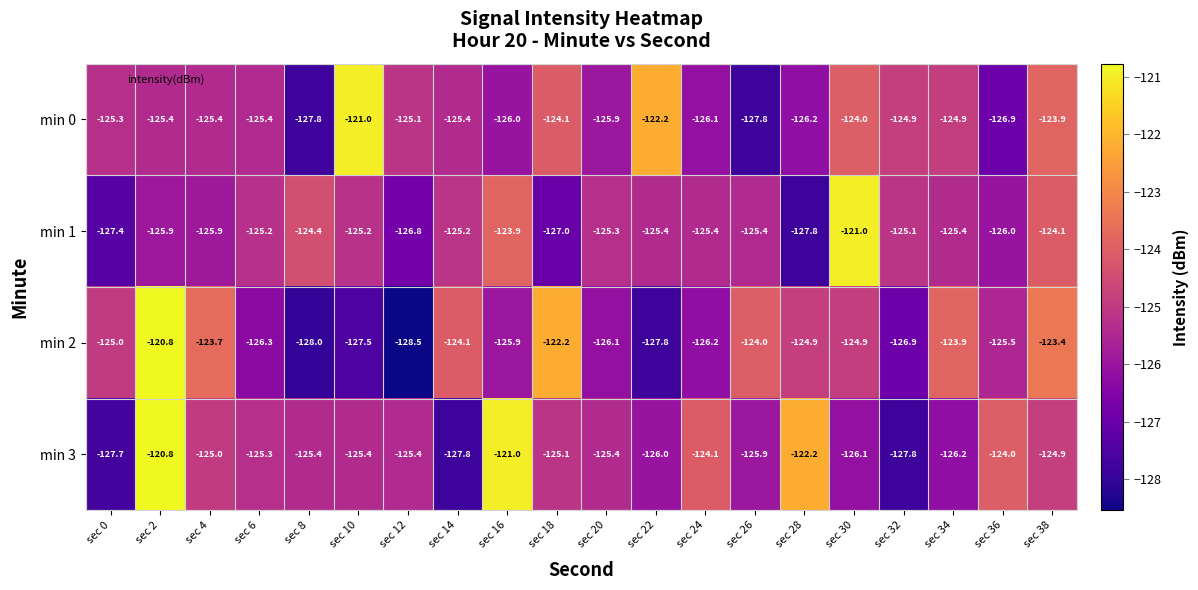

List the series in order of their overall mean, lowest first.

min 1, min 2, min 0, min 3